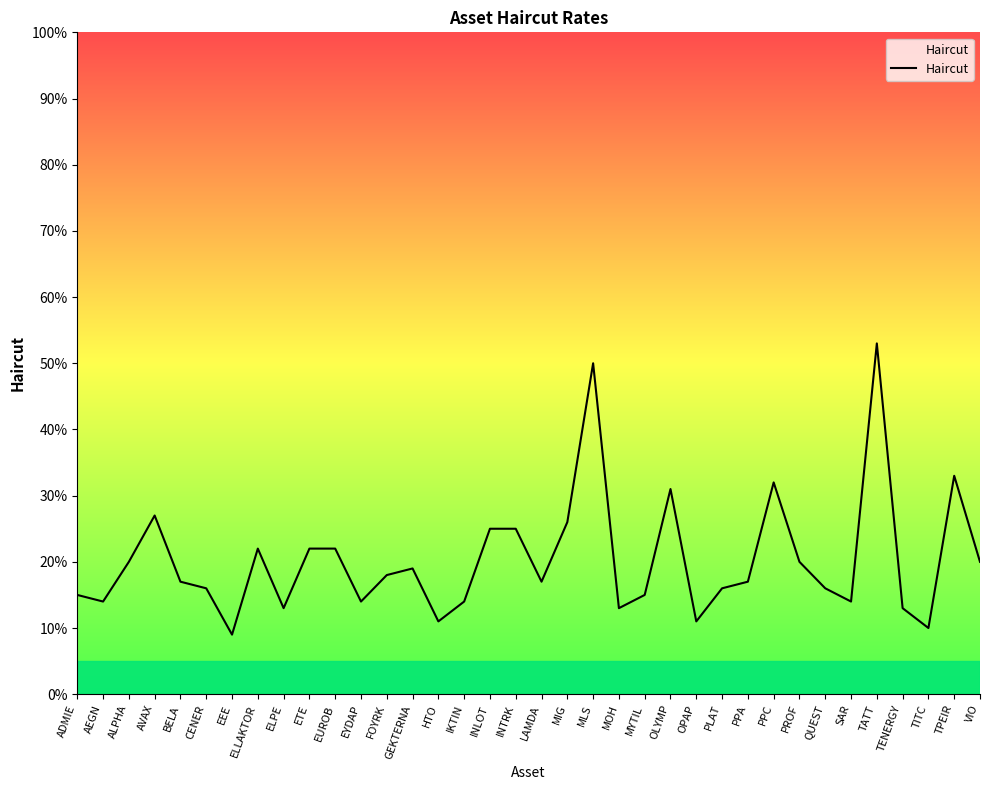

Is this an area chart (filled region under the line)?

No